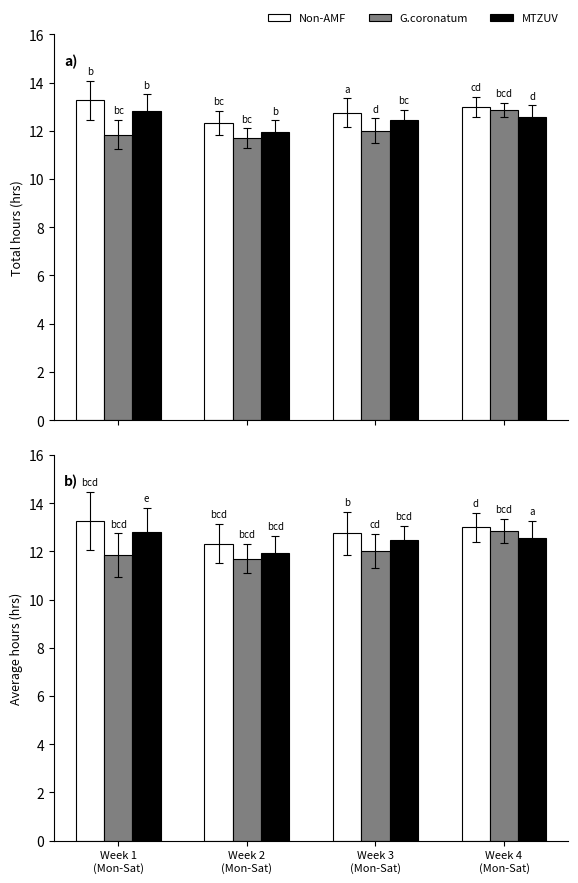

Rank the series by their maximum value, from highest to lowest.

Non-AMF, G.coronatum, MTZUV